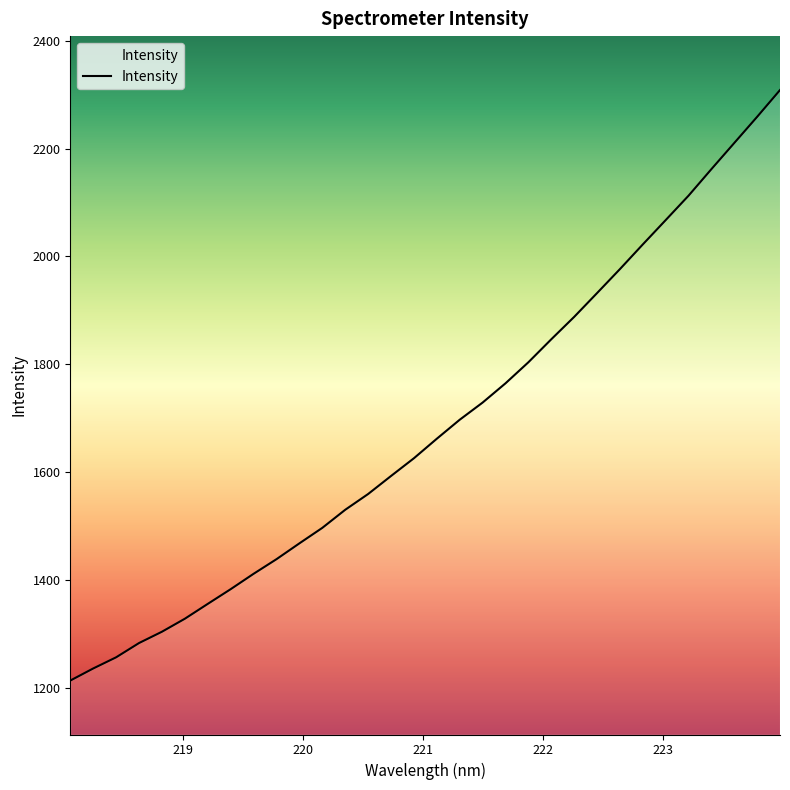

What is the smallest value displayed?

1213.6